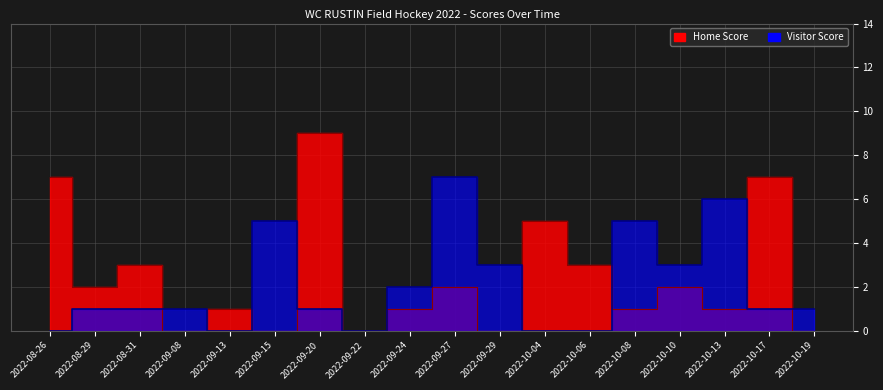

How many intersections are there between Visitor Score and Home Score?

8